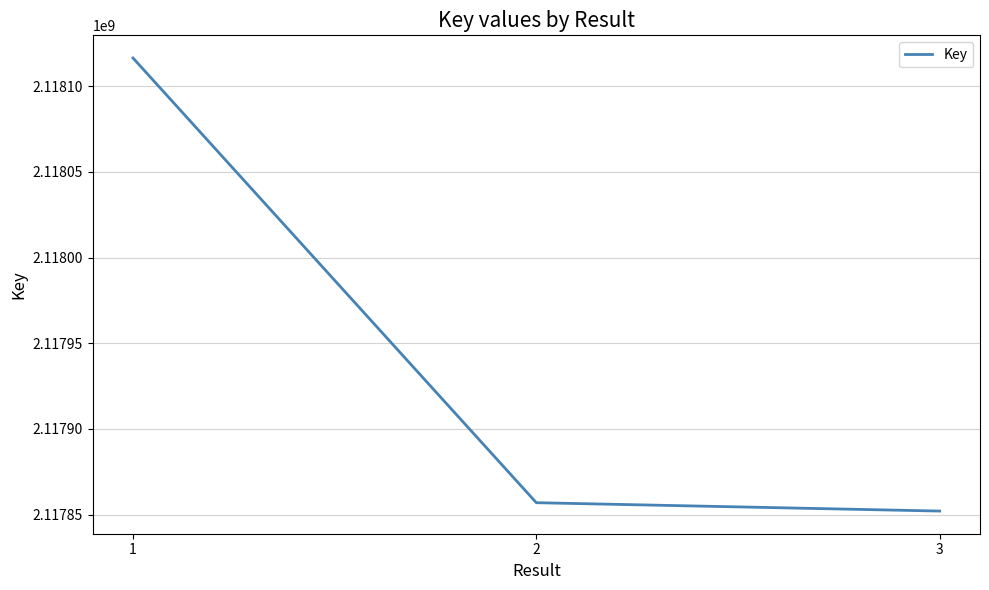

How many series are shown in this chart?

1